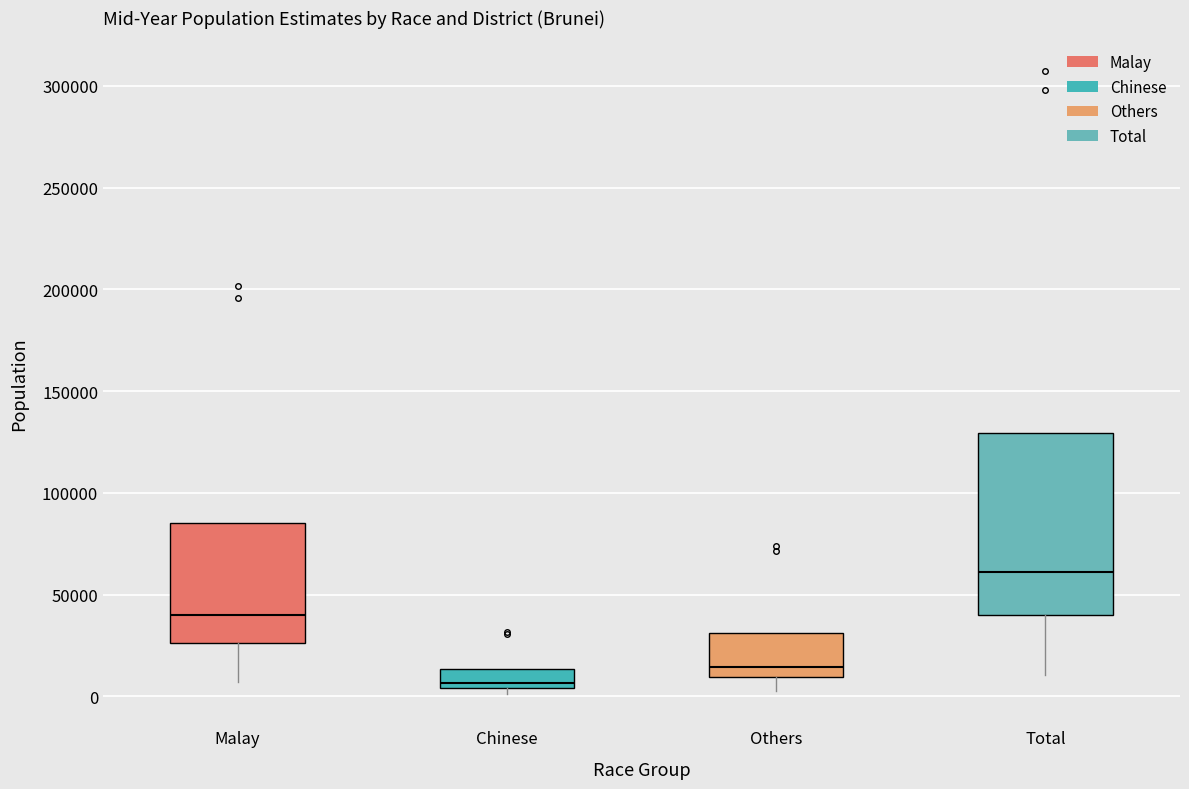

Reading left to right, transcribe this box plot: for each box, give where its median line is, the range the box spans, and where its two whiskers end, as read against the y-axis. The values are not printed on the chart, so give them approximately, as read against the axis.

Malay: median 40000, box 25000 to 85000, whiskers 5000 to 85000
Chinese: median 5000 (just above the box's lower edge), box 5000 to 15000, whiskers 0 to 15000
Others: median 15000, box 10000 to 30000, whiskers 5000 to 30000
Total: median 60000, box 40000 to 130000, whiskers 10000 to 130000